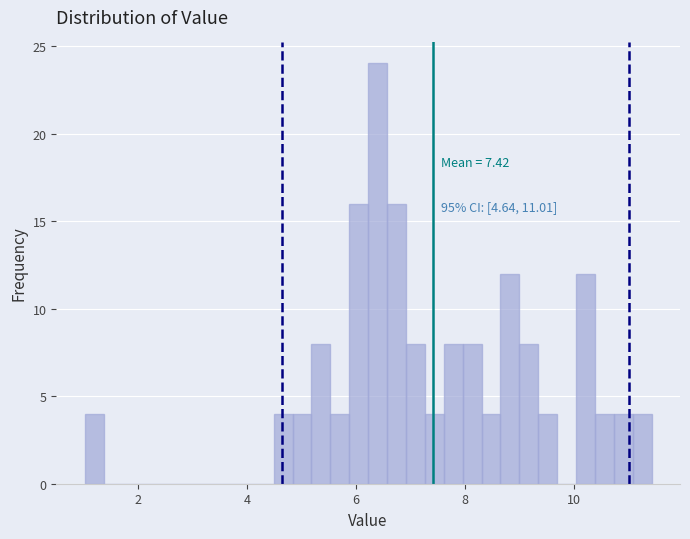

Around what value on the x-axis is the tallest bar? Give the approximate position of its centre, as read against the axis.

6.4